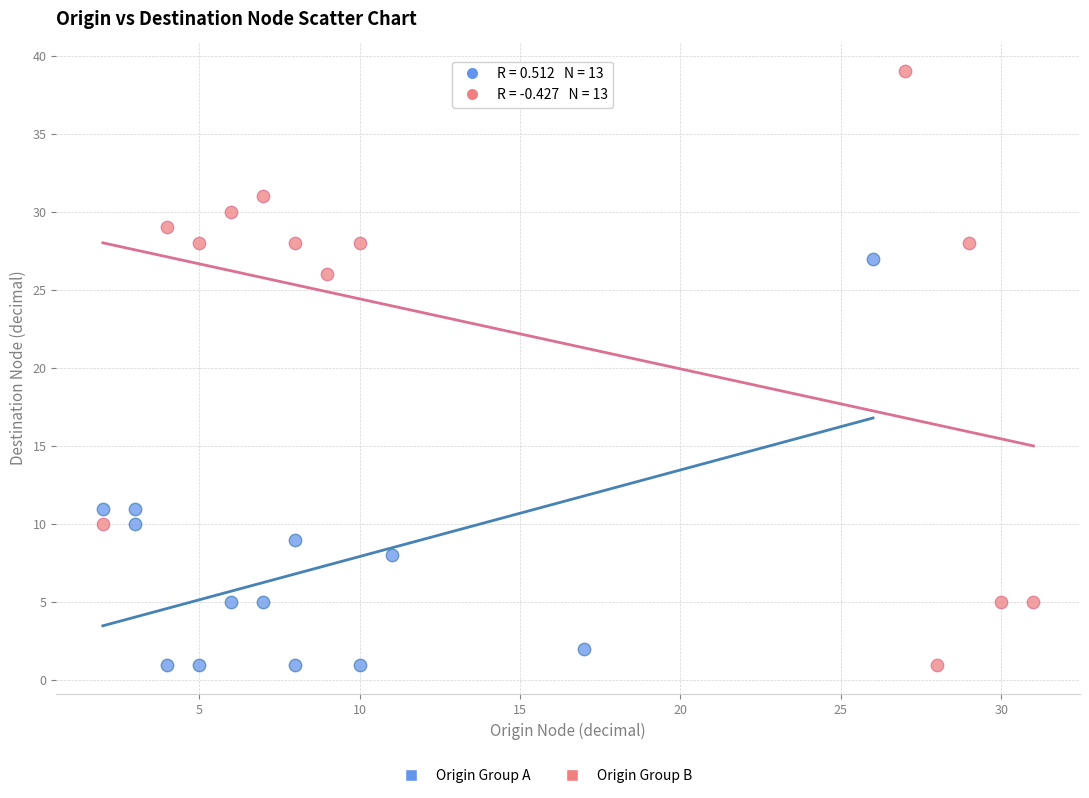

Which series contains the highest Y value?

Origin Group B